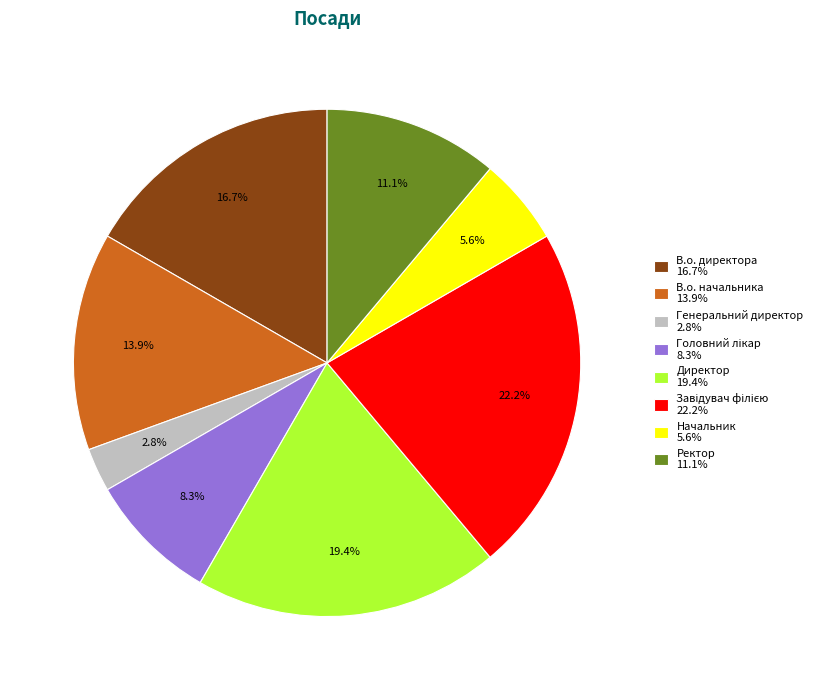

Does Ректор 11.1% account for over 50% of the chart?

No